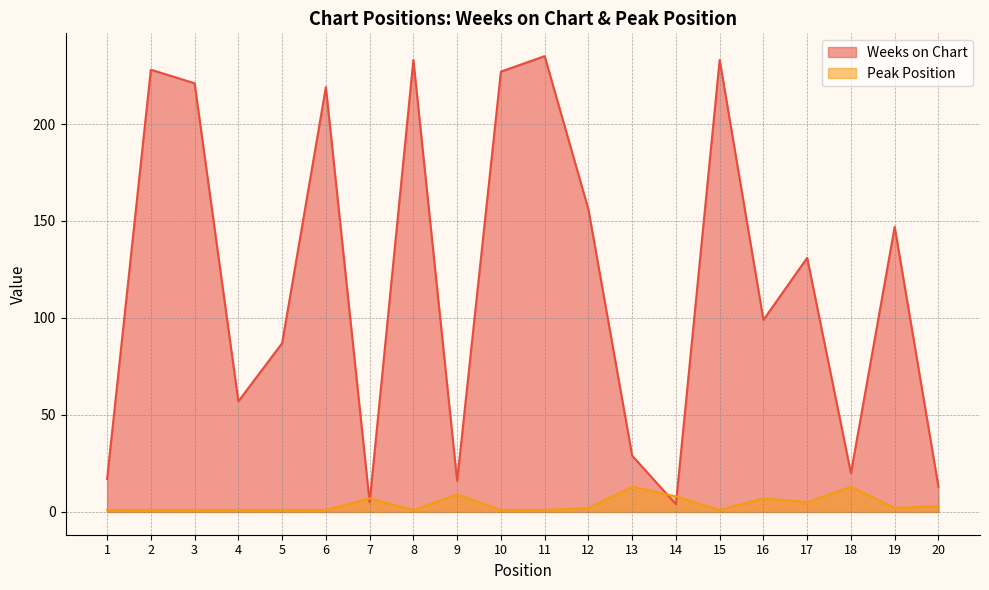

Reading right to left, transcribe all the data shown in this chart.

Weeks on Chart: 20=13	19=147	18=20	17=131	16=99	15=233	14=4	13=29	12=156	11=235	10=227	9=16	8=233	7=5	6=219	5=87	4=57	3=221	2=228	1=17
Peak Position: 20=3	19=2	18=13	17=5	16=7	15=1	14=8	13=13	12=2	11=1	10=1	9=9	8=1	7=7	6=1	5=1	4=1	3=1	2=1	1=1